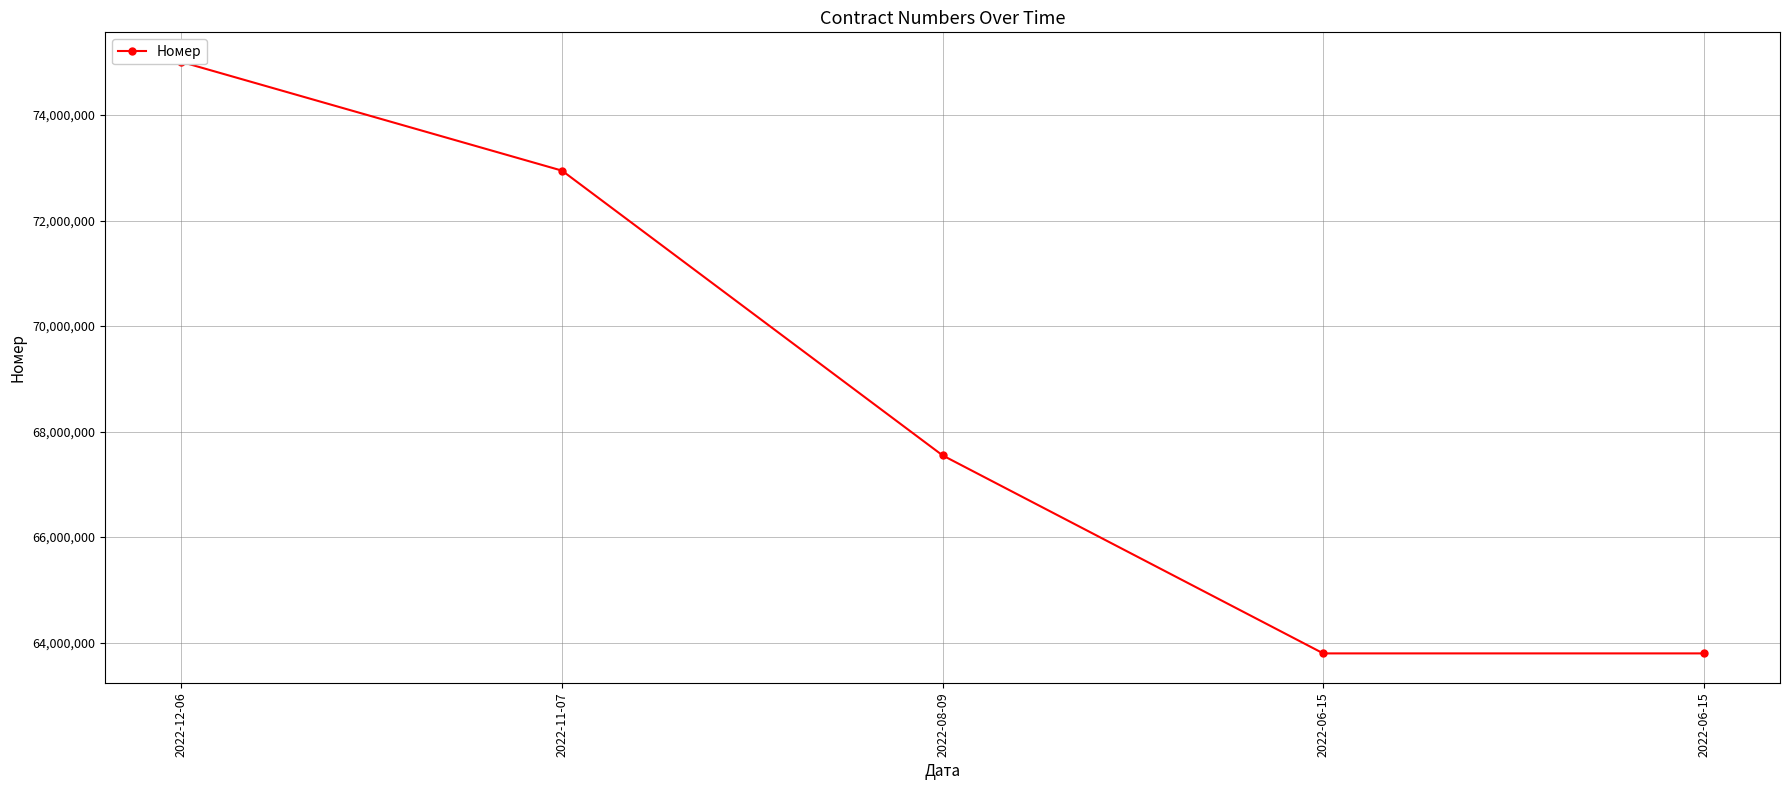

Between 2022-06-15 and 2022-12-06, which is larger?

2022-12-06